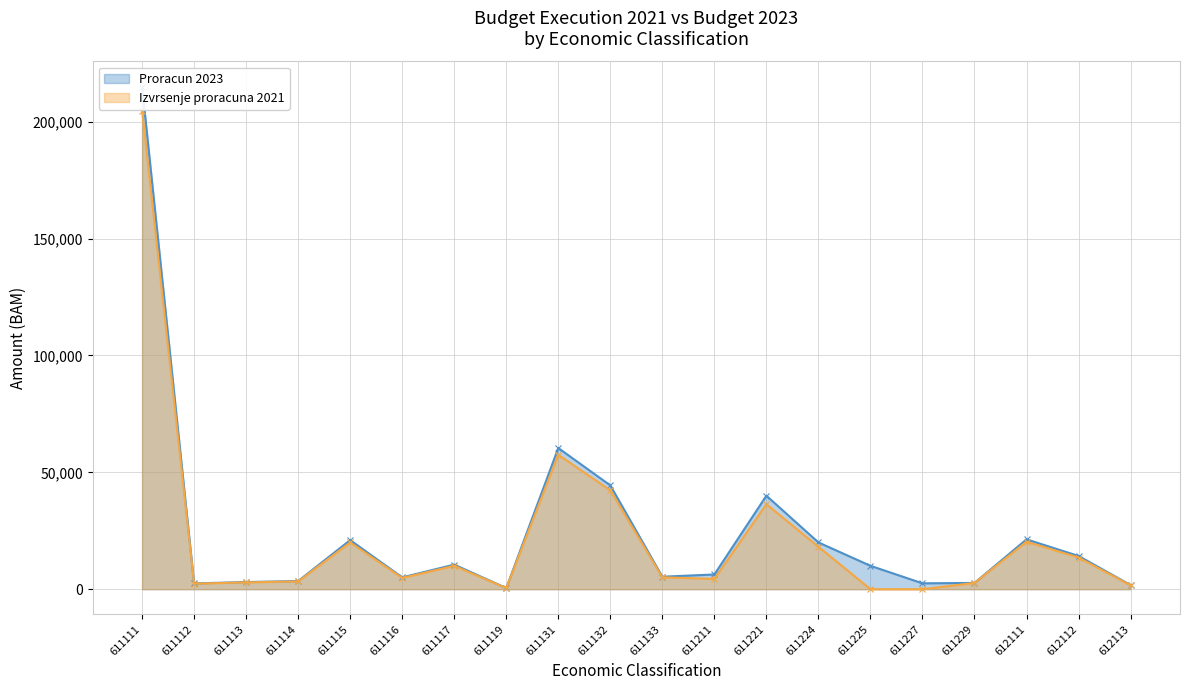

What is the approximate value of Izvrsenje proracuna 2021 at 611112, to the nearest 100?

2300